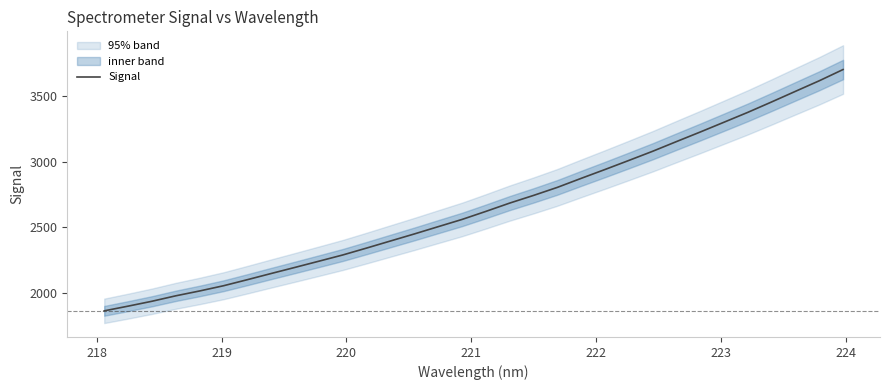

What is the lowest value of the Signal series?

1863.9